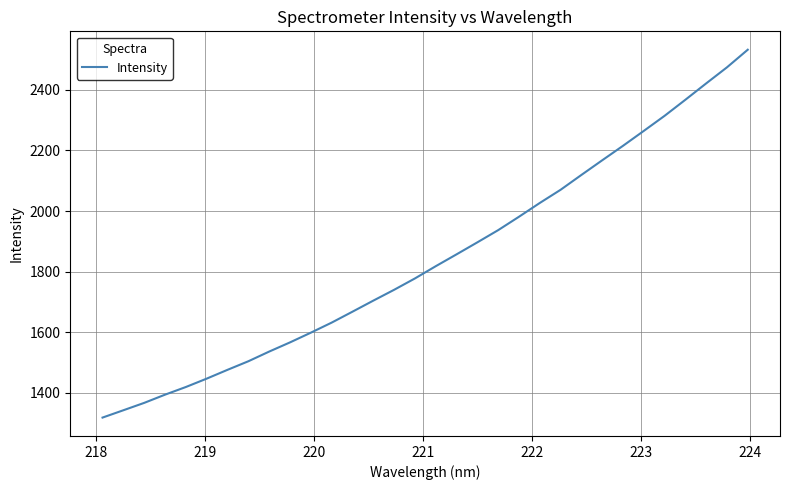

What is the smallest value displayed?

1317.6